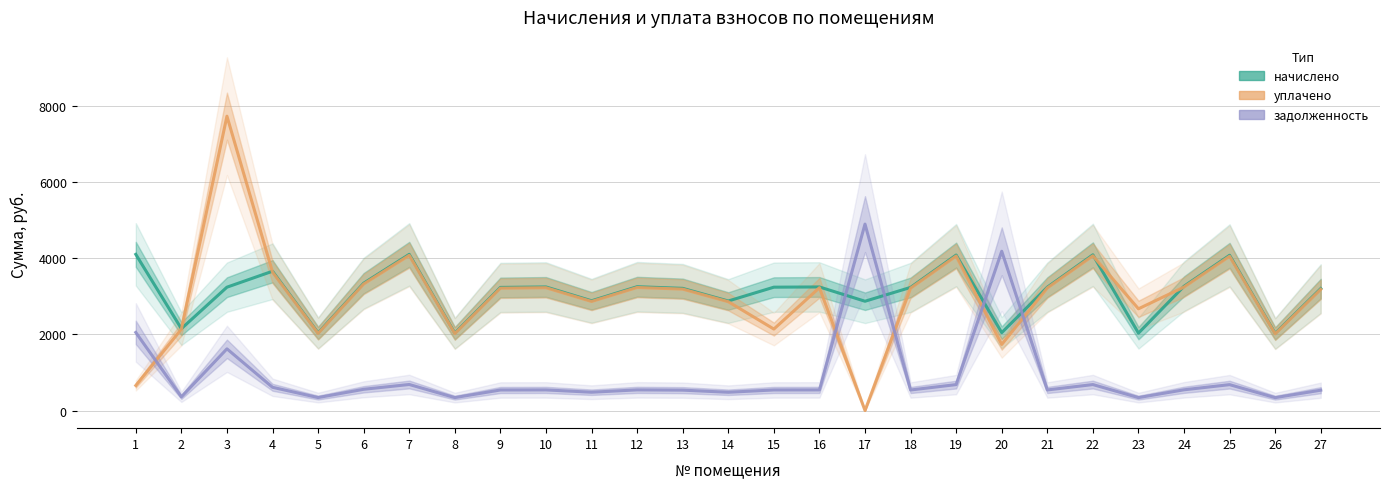

What is the value of the начислено point at the 6th from the left?

3342.7